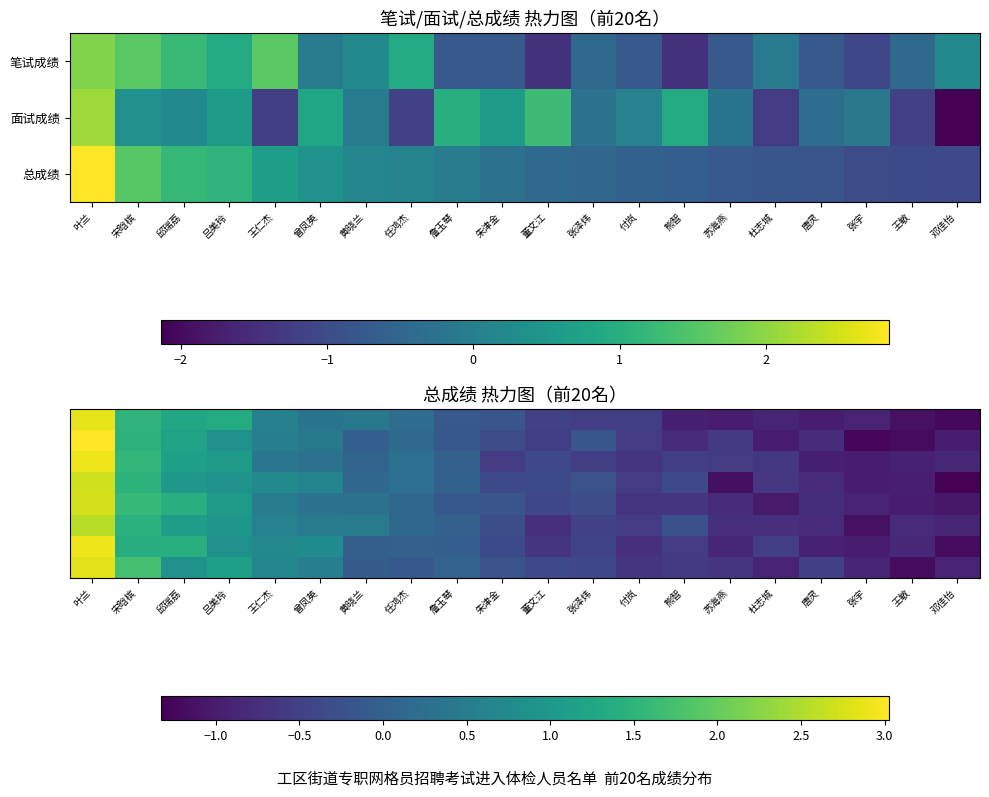

What is the difference between the highest and lowest values at 朱津金?

0.4